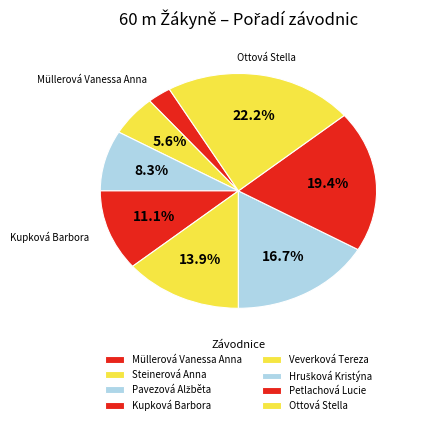

How many slices are in this pie chart?

8